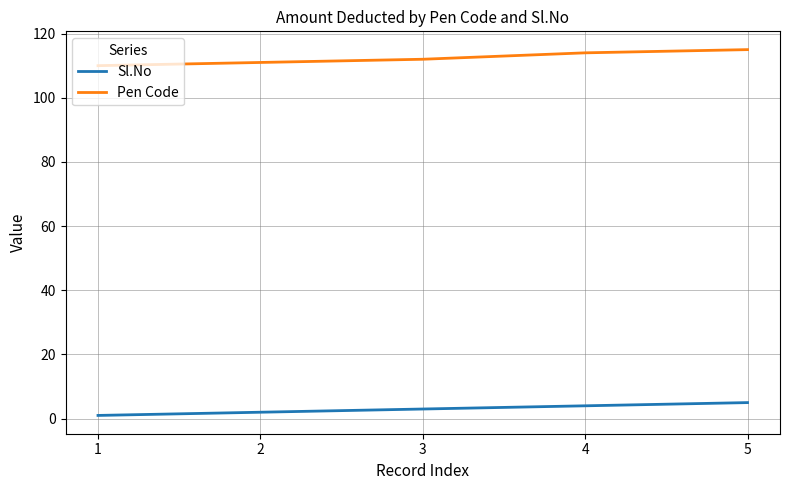

True or false: Pen Code and Sl.No cross at least once.

False